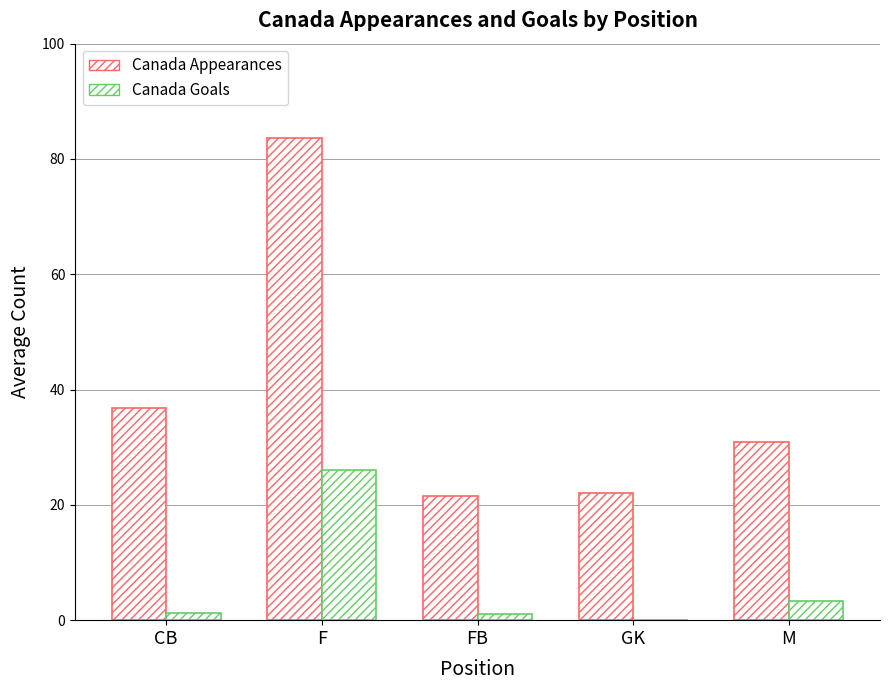

How many groups of bars are there?

5